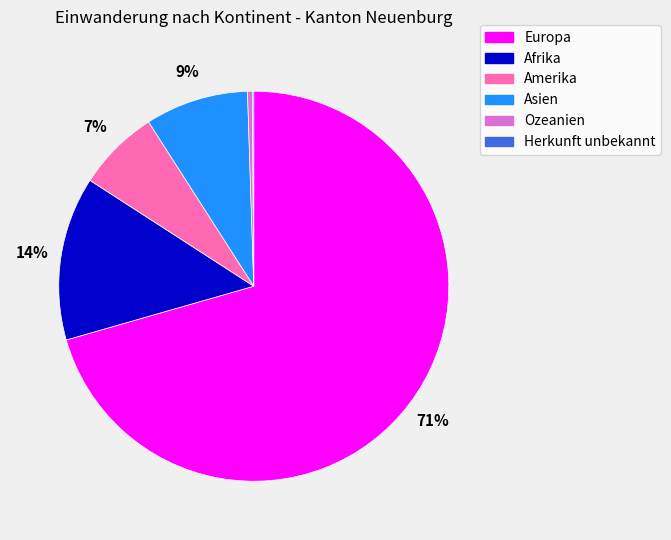

Is it true that Asien is 3% of the pie?

False